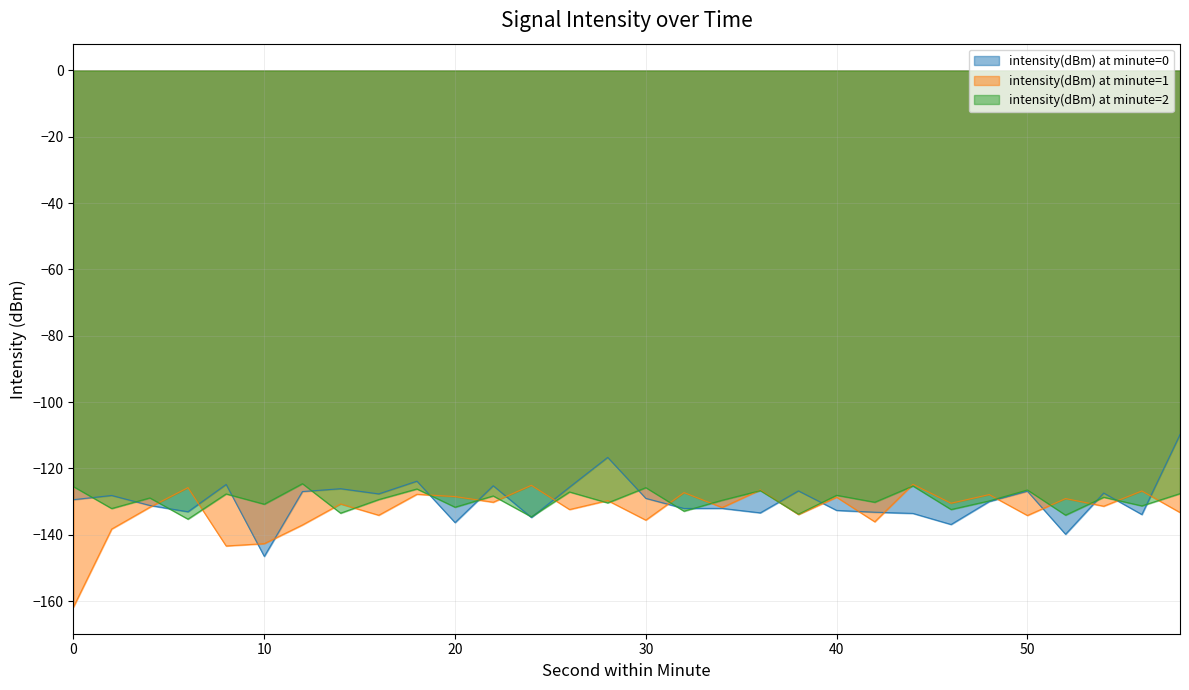

How many times do intensity(dBm) at minute=2 and intensity(dBm) at minute=1 cross each other?

20